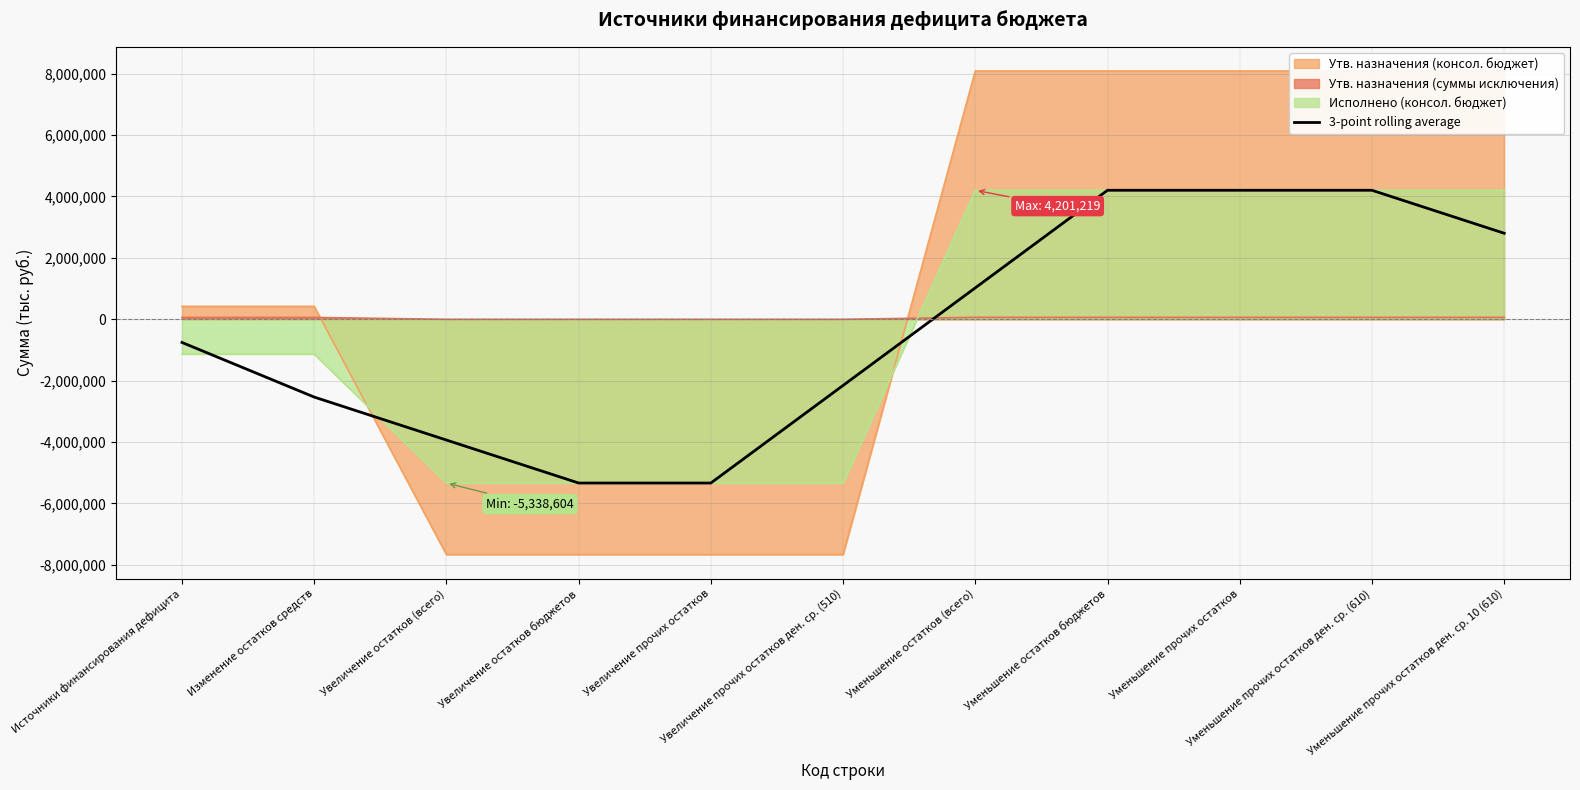

What position from the right is Уменьшение прочих остатков ден. ср. (610)?

2